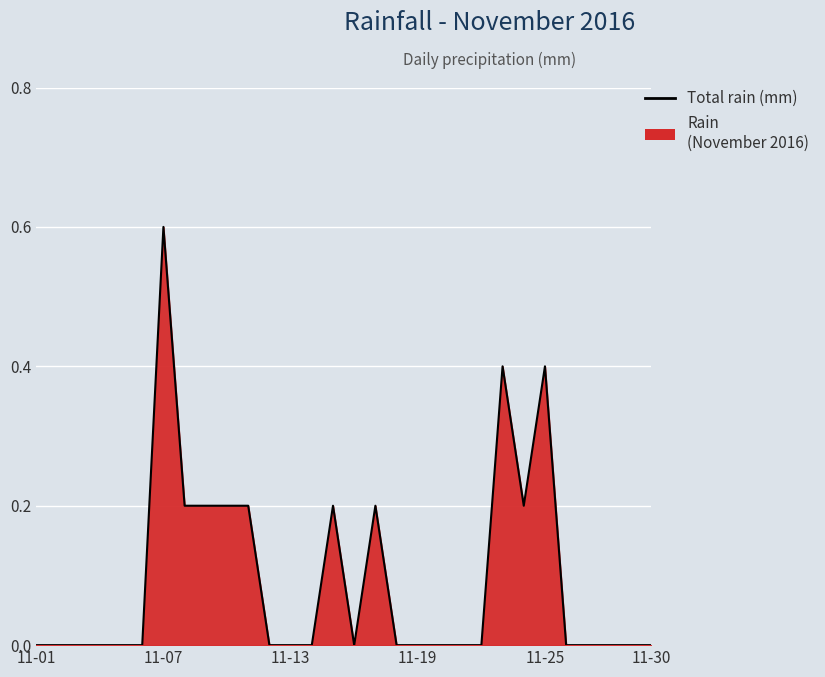

What is the maximum value shown in the chart?

0.6